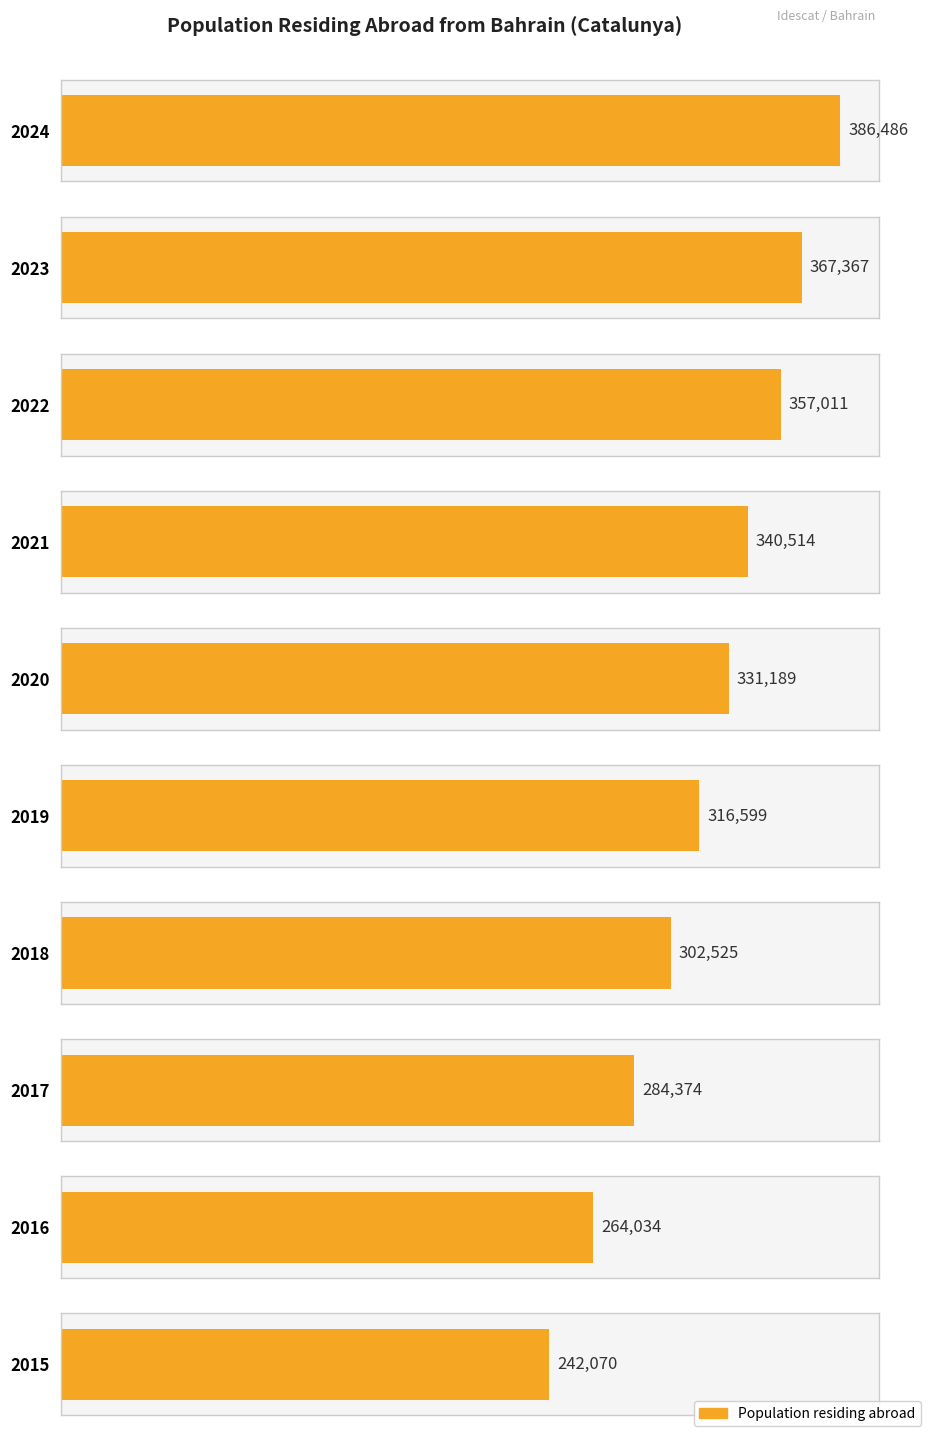

Which has a higher value, 2017 or 2024?

2024